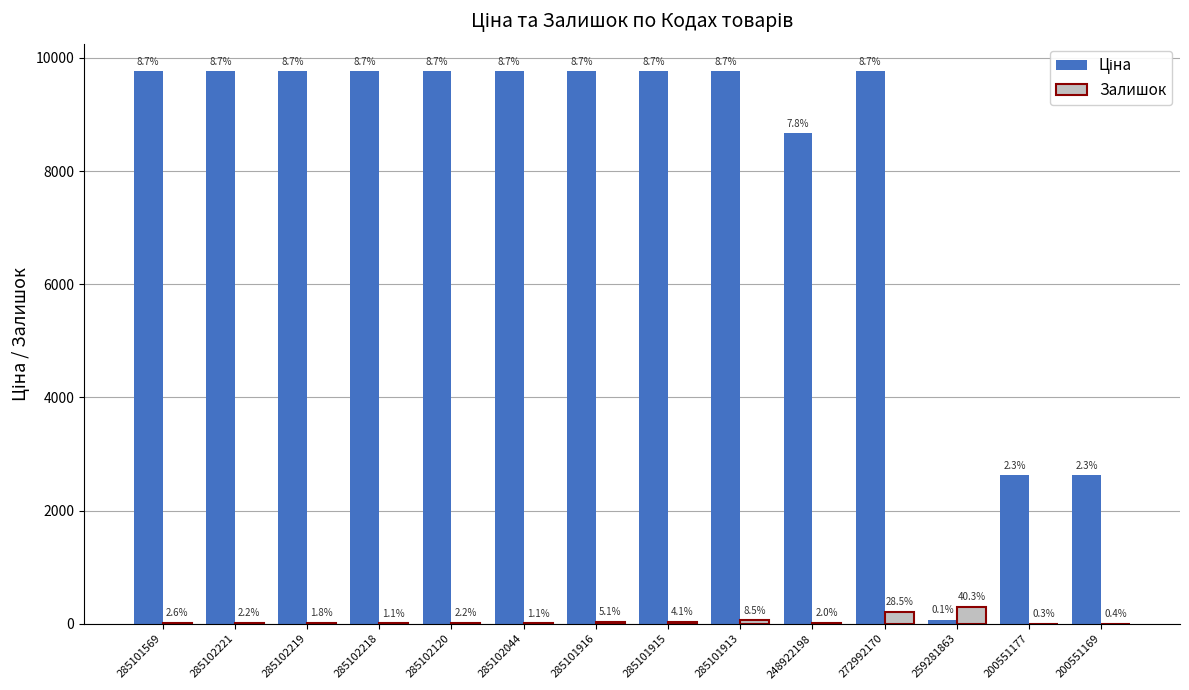

What is the label of the 1st bar from the left?

285101569